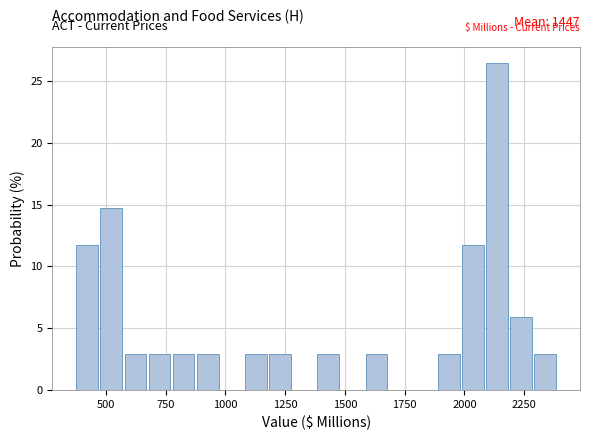

Around what value on the x-axis is the tallest bar? Give the approximate position of its centre, as read against the axis.

2150